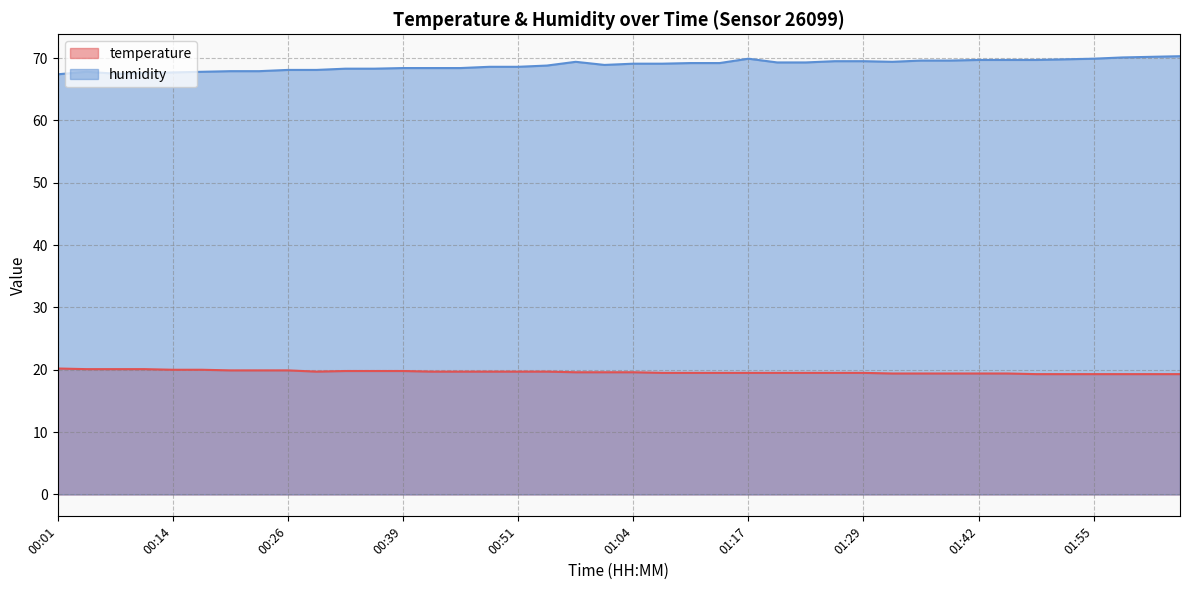

What position from the left is 01:29?

29